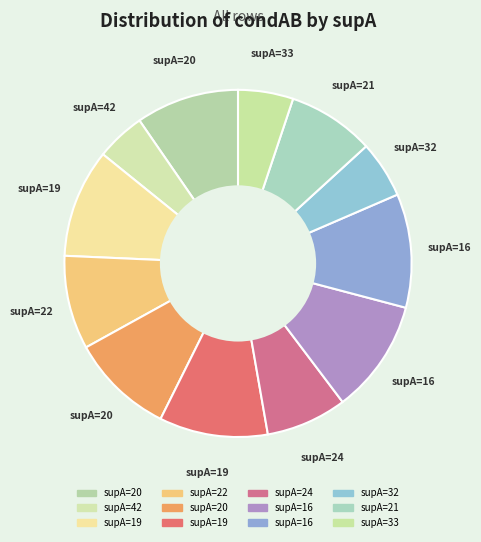

Count the number of slices in the pie.

12